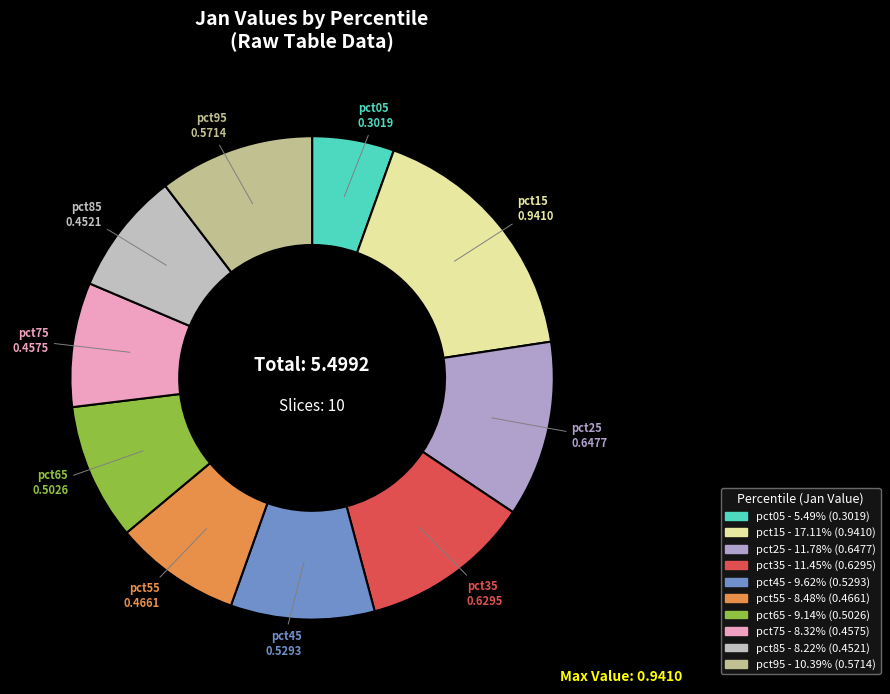

Which has a higher value, pct85 or pct45?

pct45